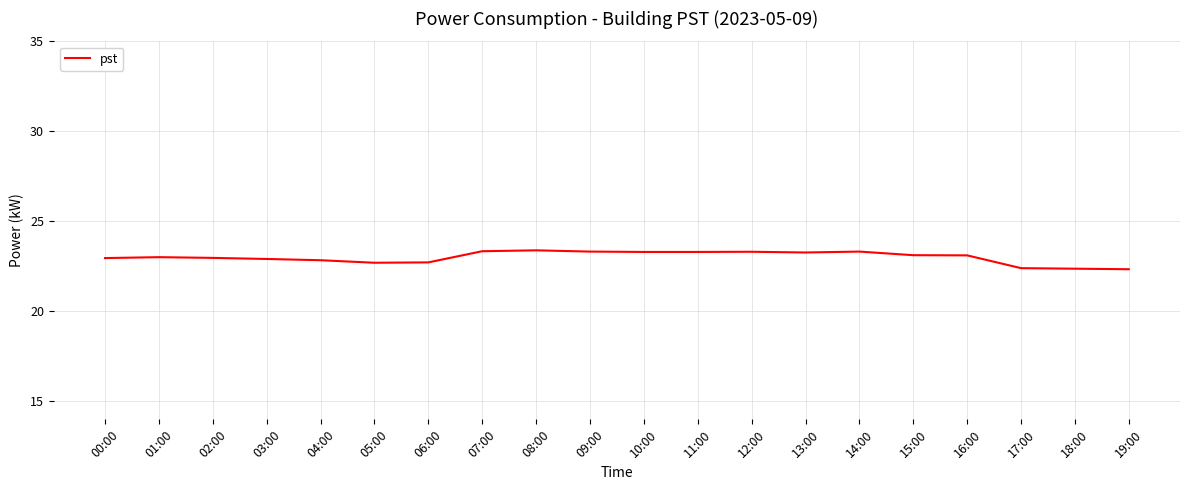

What is the change in value from 05:00 to 15:00?

+0.4